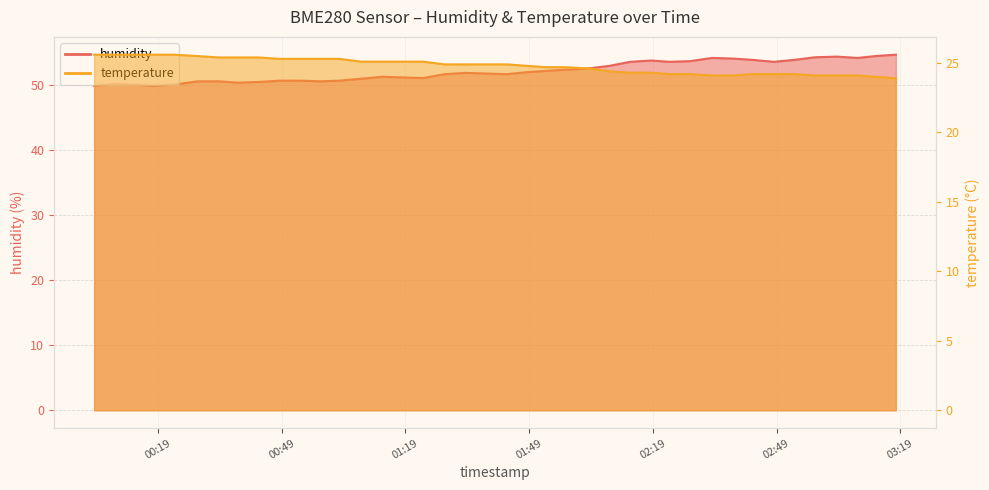

What are all the series names shown in the legend?

humidity, temperature